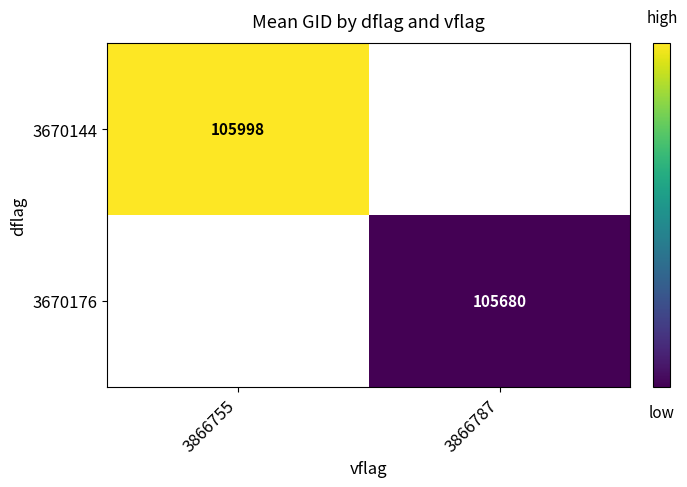

Which category has the lowest value in the 3670144 series?

3866755